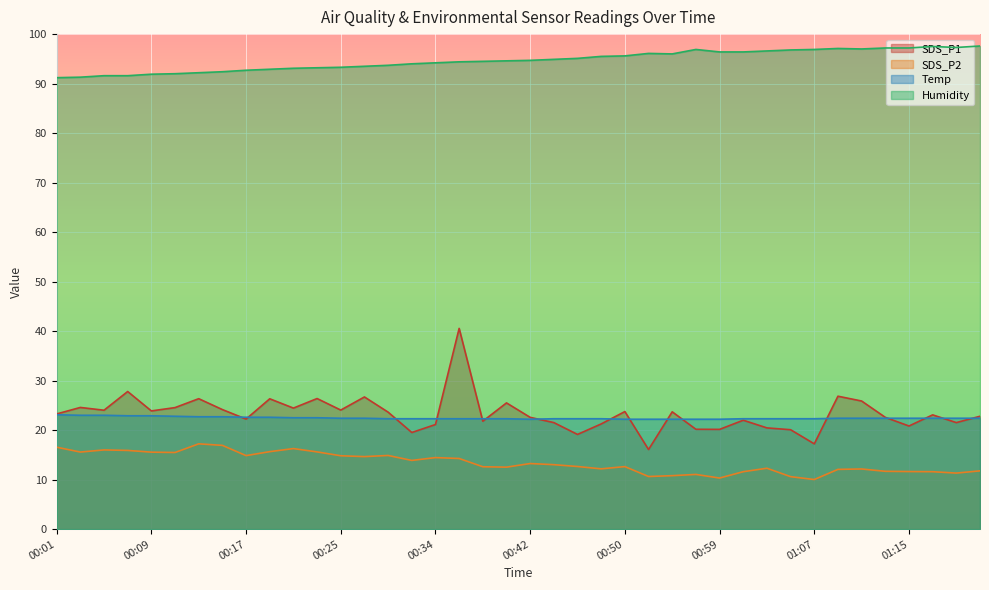

Reading left to right, what are all the values shown in this chart?

SDS_P1: 23.3	24.6	24.0	27.8	23.9	24.6	26.4	24.1	22.2	26.3	24.4	26.4	24.1	26.7	23.6	19.5	21.1	40.5	21.8	25.5	22.6	21.5	19.1	21.2	23.8	16.1	23.7	20.2	20.1	22.0	20.4	20.1	17.2	26.9	25.9	22.6	20.8	23.1	21.5	22.8
SDS_P2: 16.6	15.6	16.0	15.9	15.6	15.5	17.2	16.9	14.8	15.7	16.3	15.6	14.8	14.7	14.9	13.9	14.4	14.3	12.6	12.5	13.2	13.0	12.7	12.2	12.6	10.6	10.8	11.1	10.3	11.6	12.3	10.6	10.0	12.1	12.2	11.7	11.6	11.6	11.3	11.8
Temp: 23.1	23.0	23.0	22.9	22.9	22.8	22.7	22.7	22.6	22.6	22.5	22.5	22.4	22.4	22.3	22.3	22.3	22.3	22.3	22.3	22.2	22.3	22.3	22.3	22.2	22.2	22.2	22.2	22.2	22.3	22.3	22.3	22.3	22.4	22.4	22.4	22.4	22.4	22.4	22.4
Humidity: 91.2	91.3	91.6	91.6	91.9	92.0	92.2	92.4	92.7	92.9	93.1	93.2	93.3	93.5	93.7	94.0	94.2	94.4	94.5	94.6	94.7	94.9	95.1	95.5	95.6	96.1	96.0	96.9	96.4	96.4	96.6	96.8	96.9	97.1	97.0	97.2	97.2	97.5	97.3	97.6